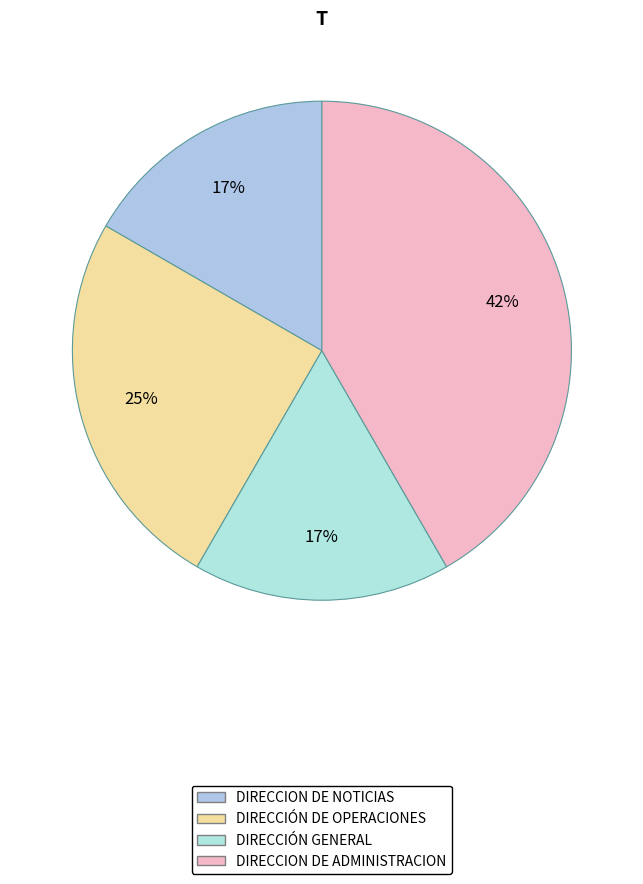

Is DIRECCION DE ADMINISTRACION the majority of the pie?

No